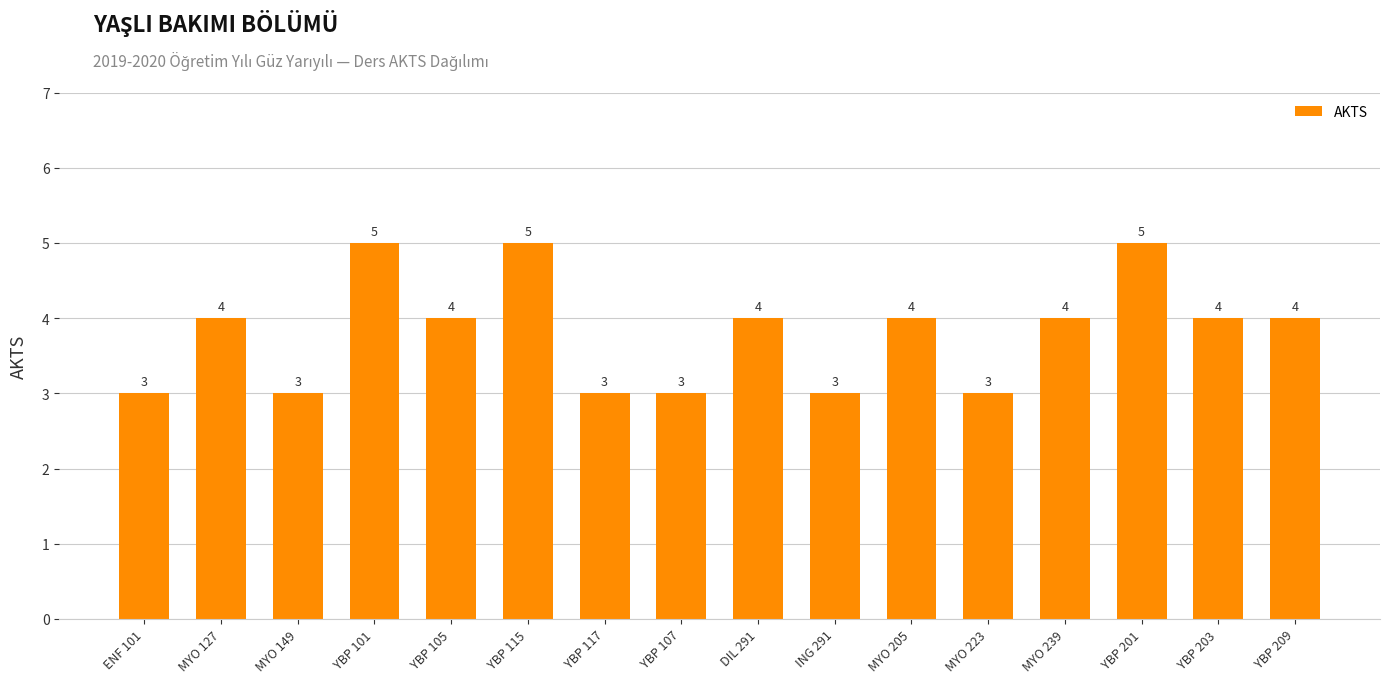

Reading right to left, extract all data points from this chart.

4	4	5	4	3	4	3	4	3	3	5	4	5	3	4	3